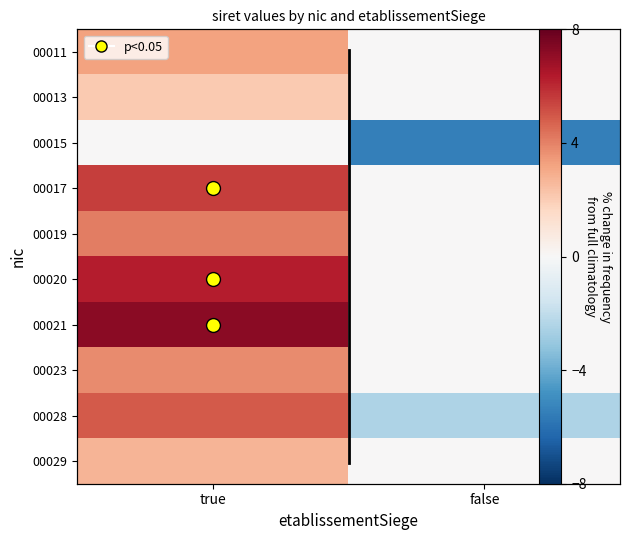

What value does the row_0 series have at true?

3.2